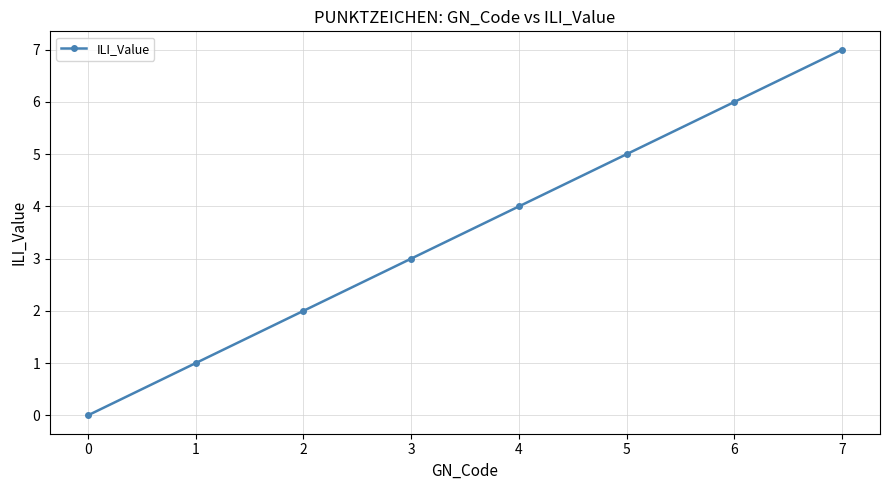

What is the value of the 2nd point from the left?

1